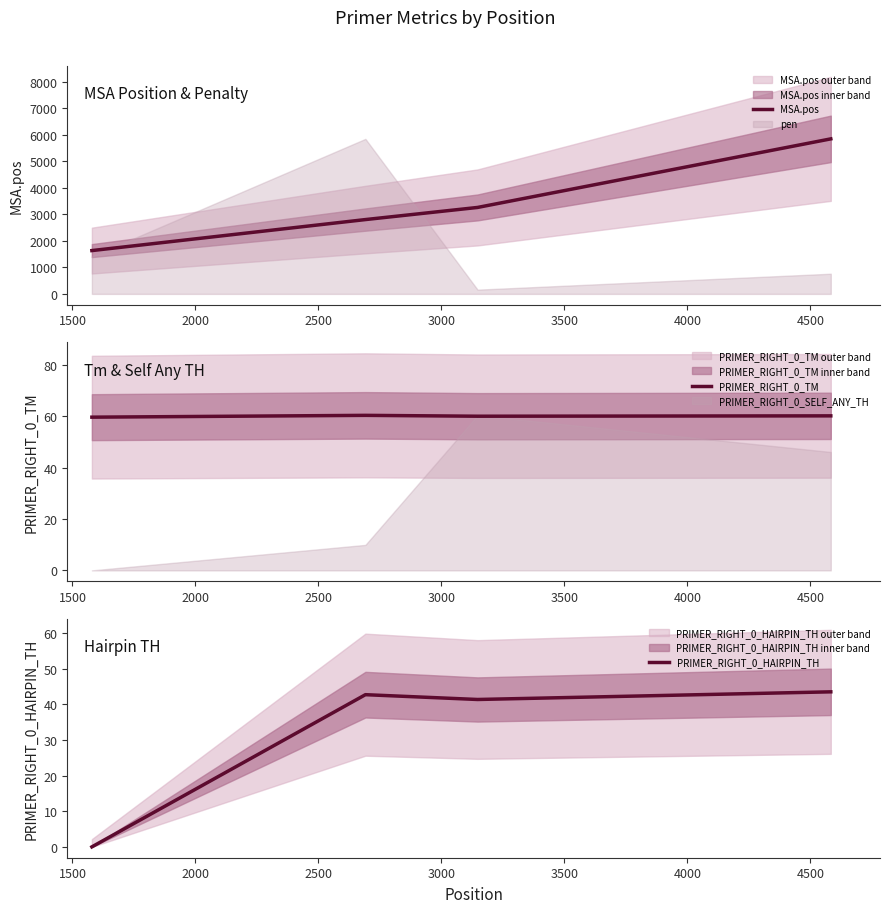

What is the greatest value displayed?

5840.0